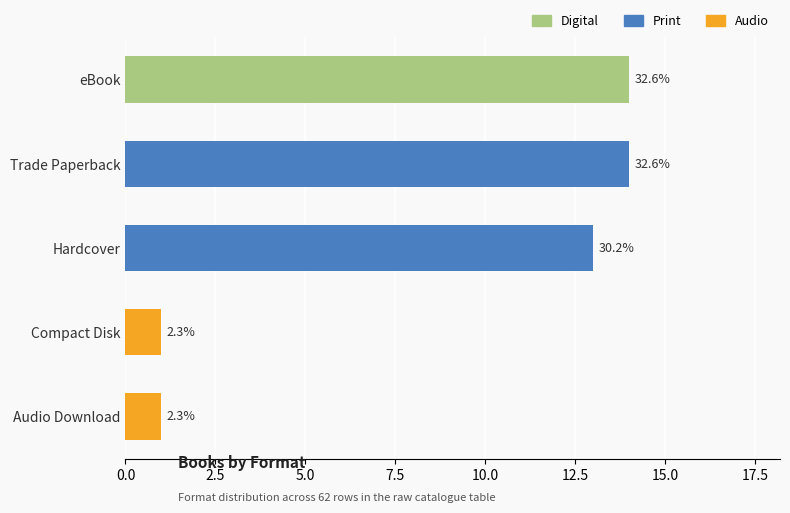

What is the difference between the second highest and minimum values?

13